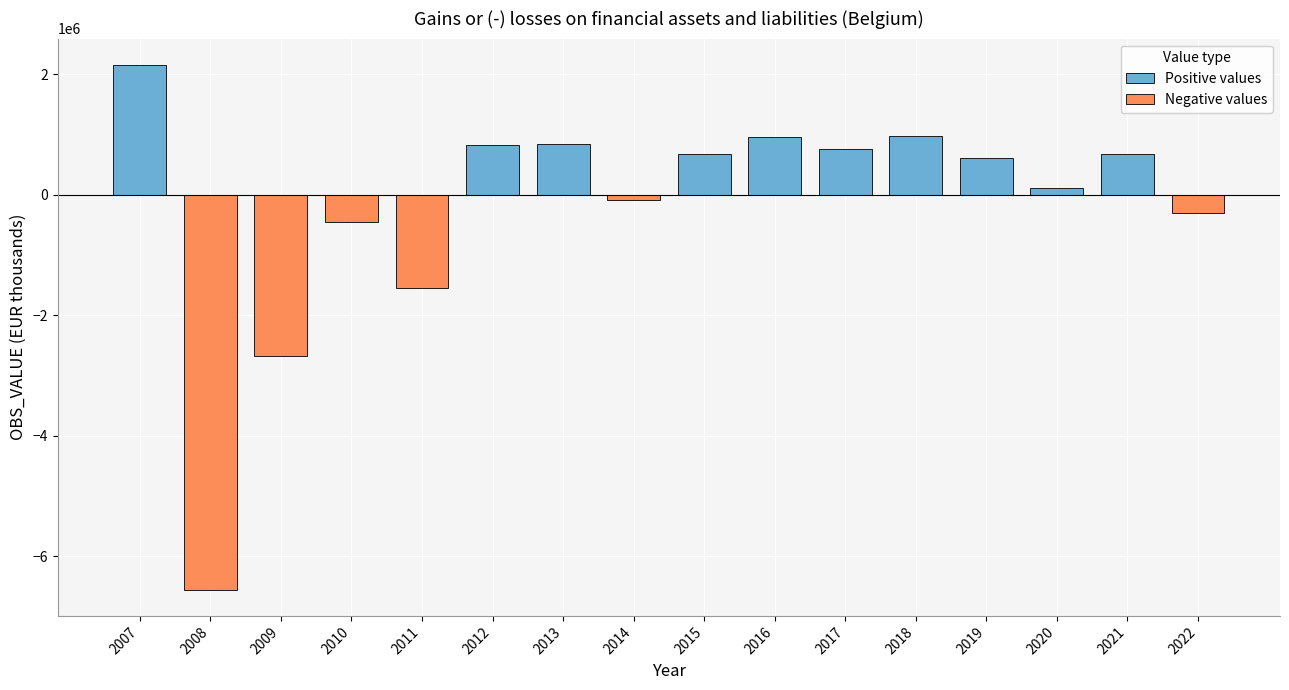

The value of Negative values at 2015 is 3564398.5. True or false?

False